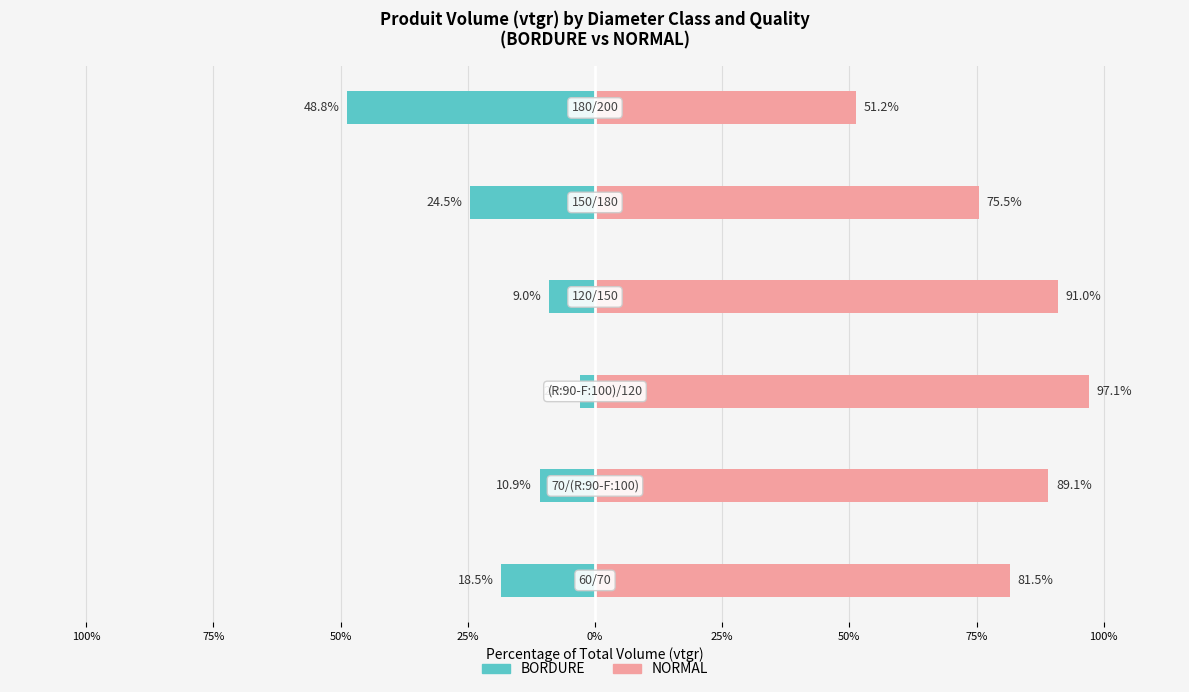

Rank the series by their average value, from lowest to highest.

BORDURE, NORMAL